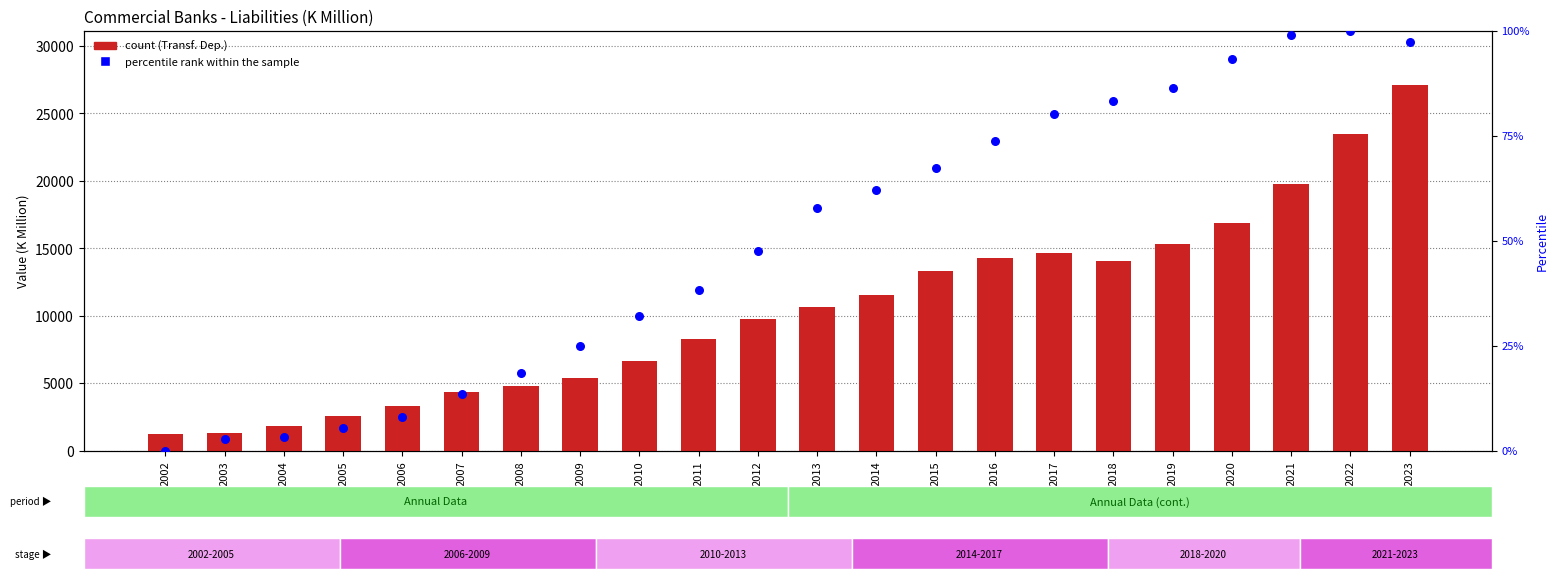

Which series reaches the minimum Y coordinate?

percentile rank within the sample